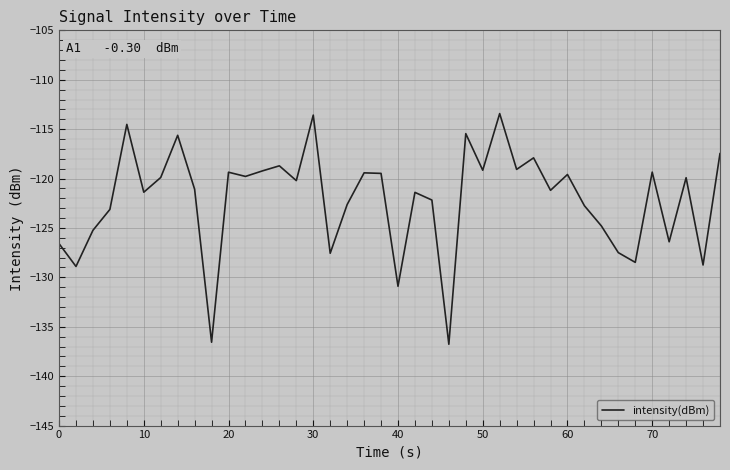

What is the maximum value shown in the chart?

-113.4